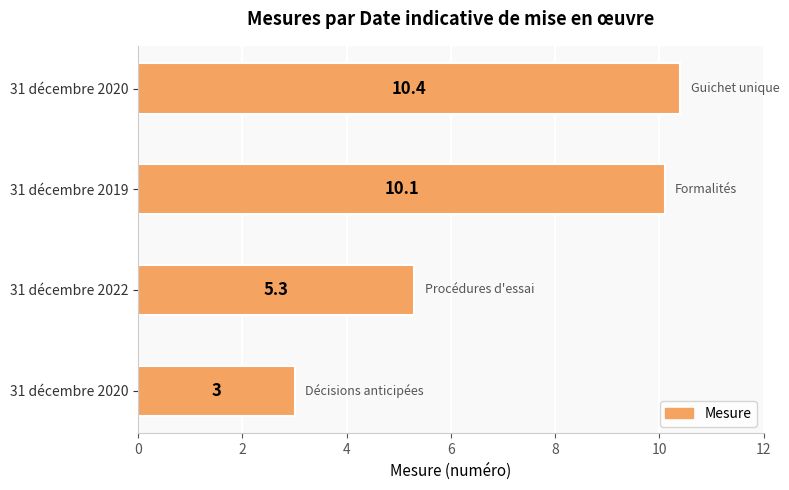

How many bars are there in total?

4